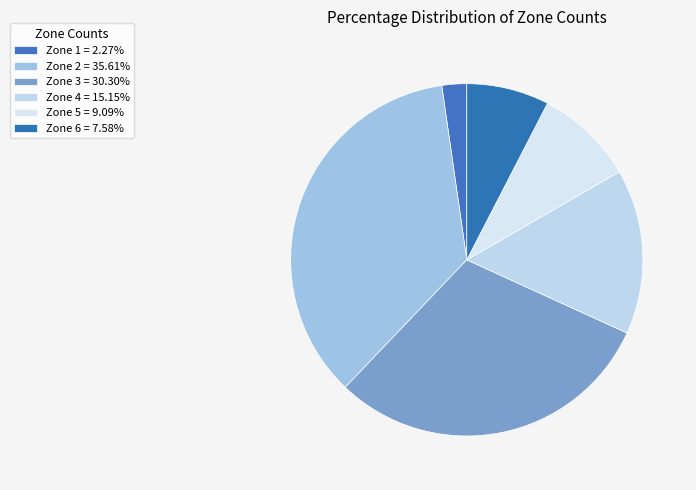

Count the number of slices in the pie.

6